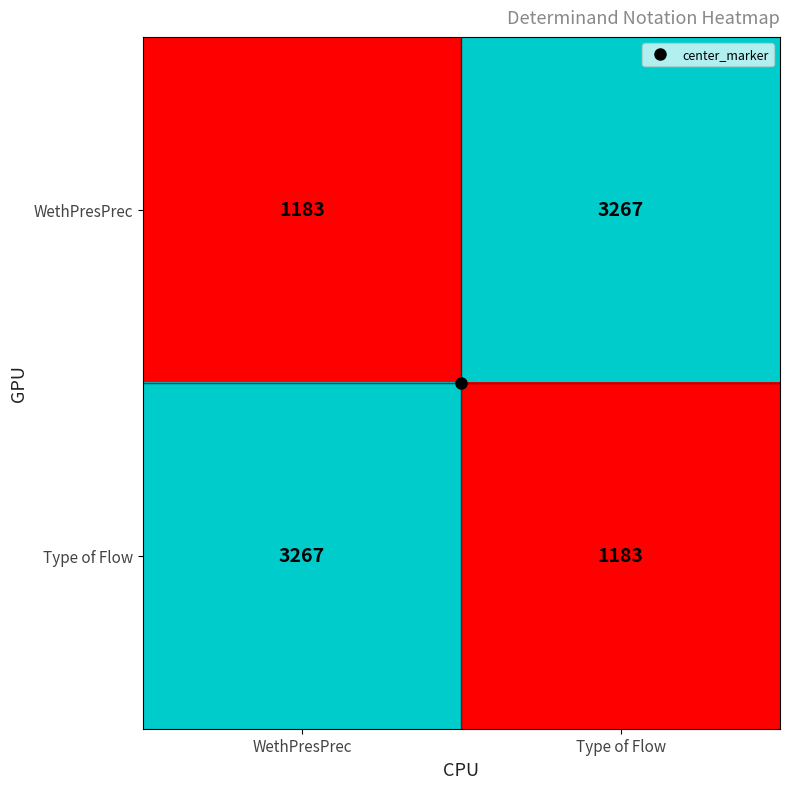

What is the approximate value of Type of Flow at Type of Flow?

1183